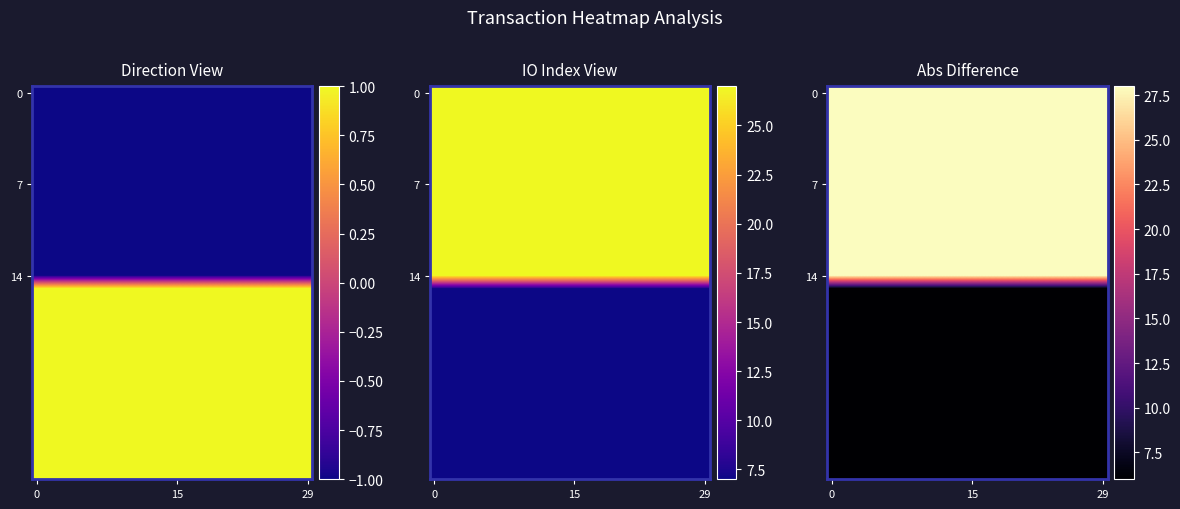

At how many categories does at least one series exceed 12?

30